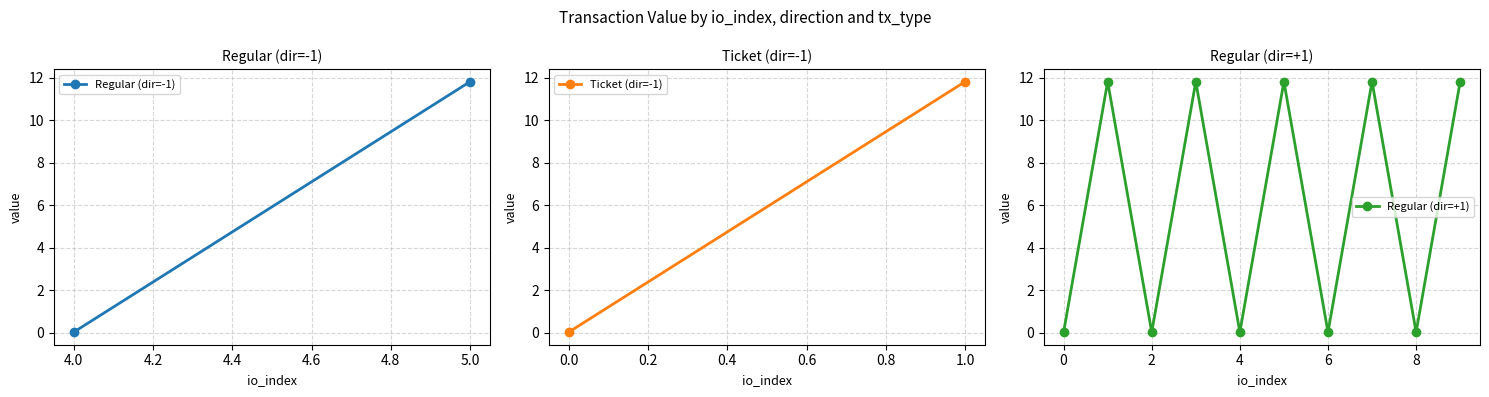

How many points are higher than both their immediate neighbors (excluding endpoints)?

4